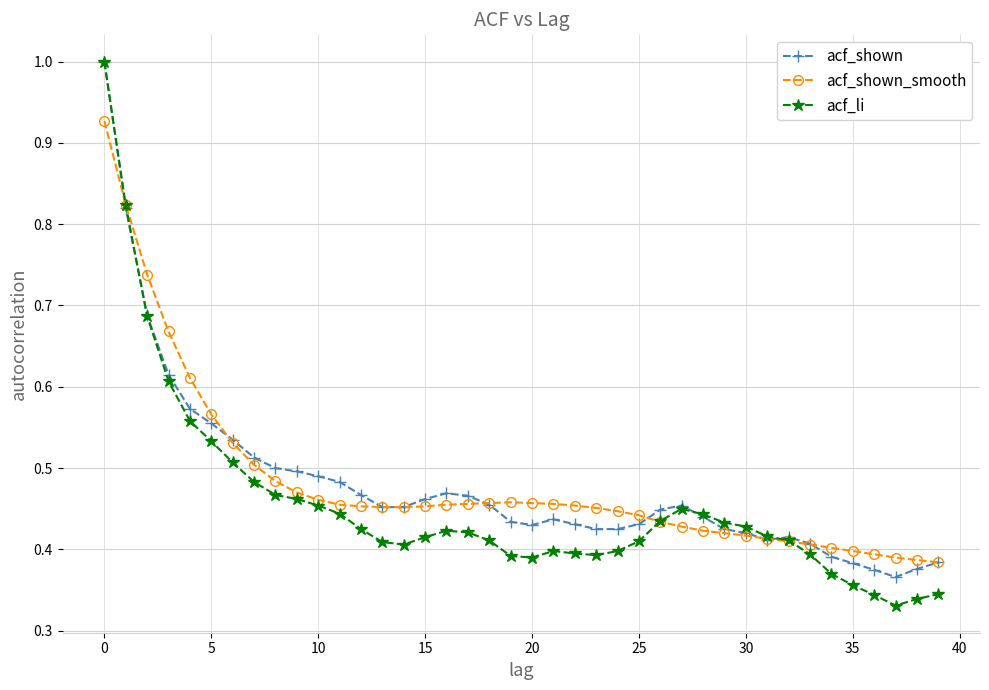

Does the chart display data point markers on the line(s)?

Yes